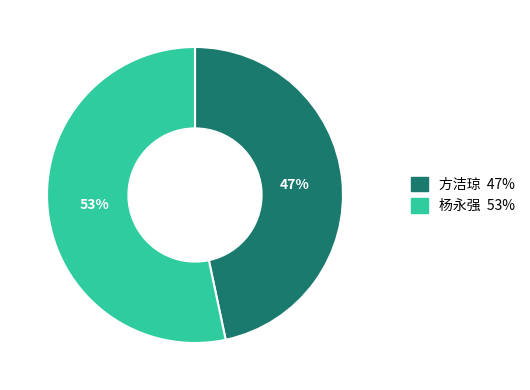

To the nearest percent, what is the combined percentage of 杨永强 and 方洁琼?

100%